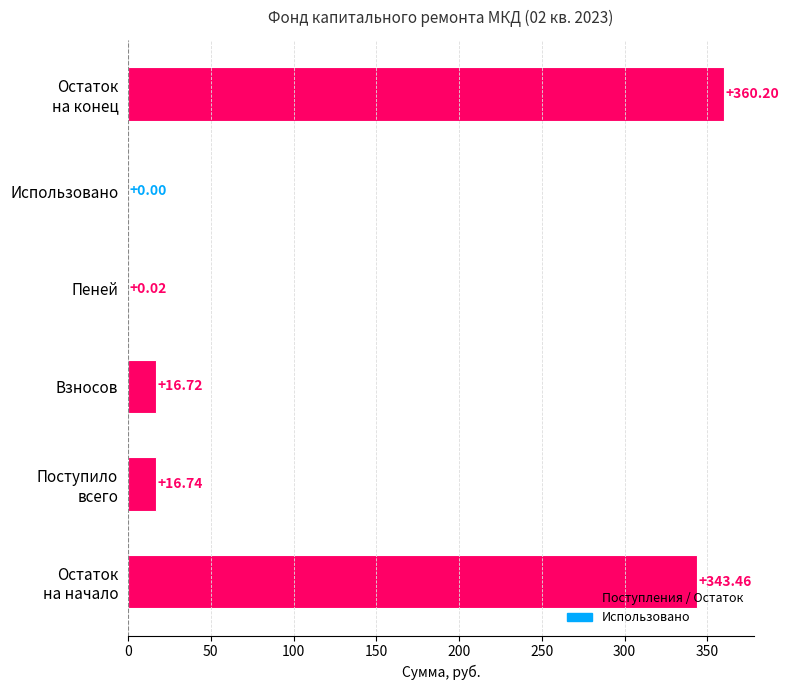

What is the sum of all values?

737.1